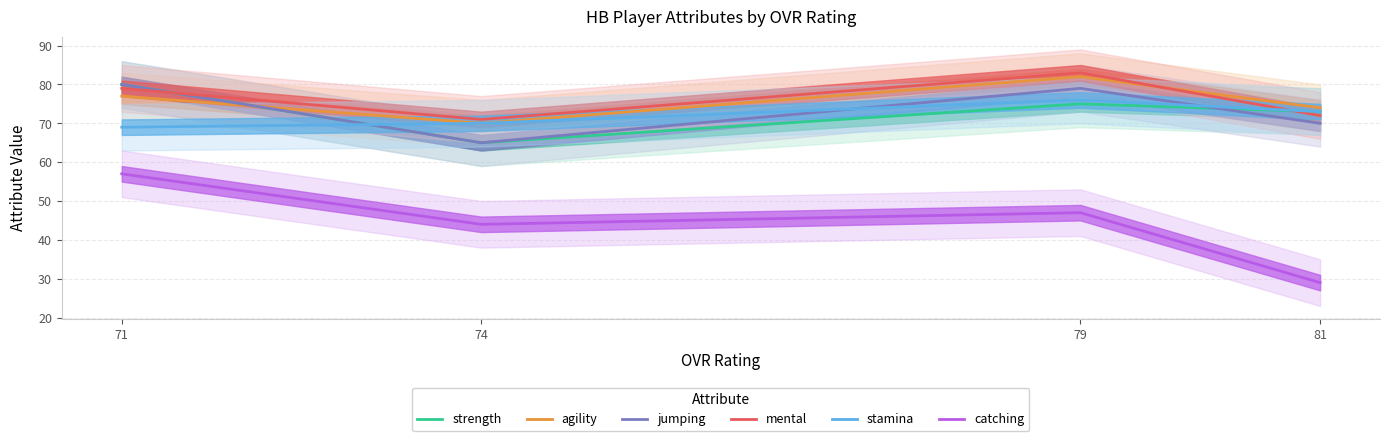

What is the value of the stamina point at the 4th from the left?

73